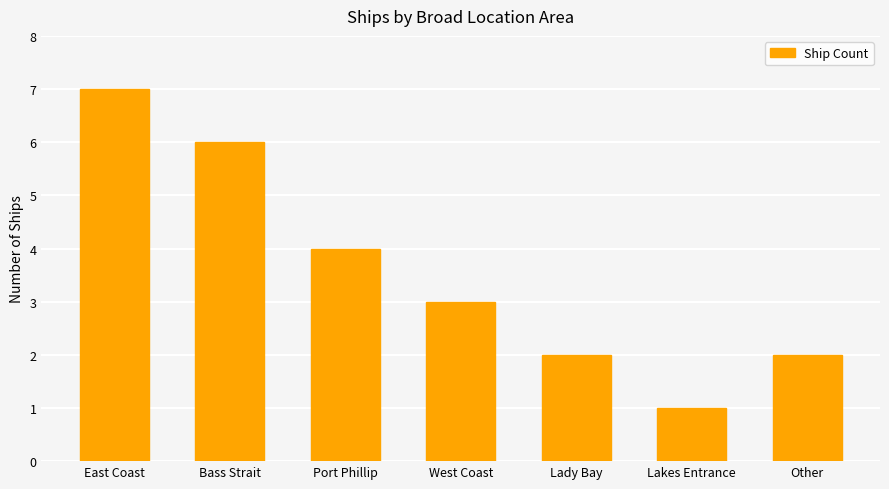

What is the value of the 7th bar from the left?

2